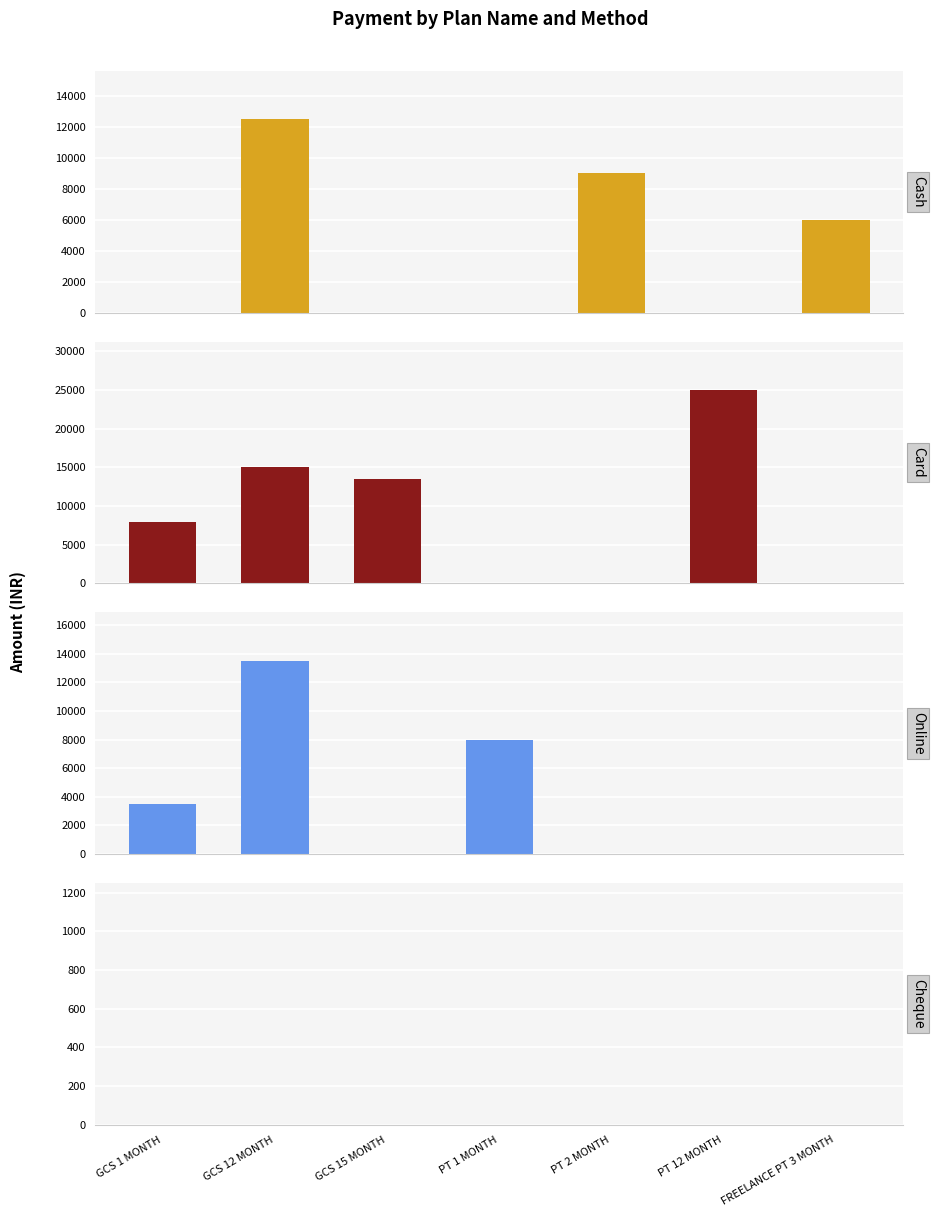

At which category is the sum across all series the highest?

GCS 12 MONTH